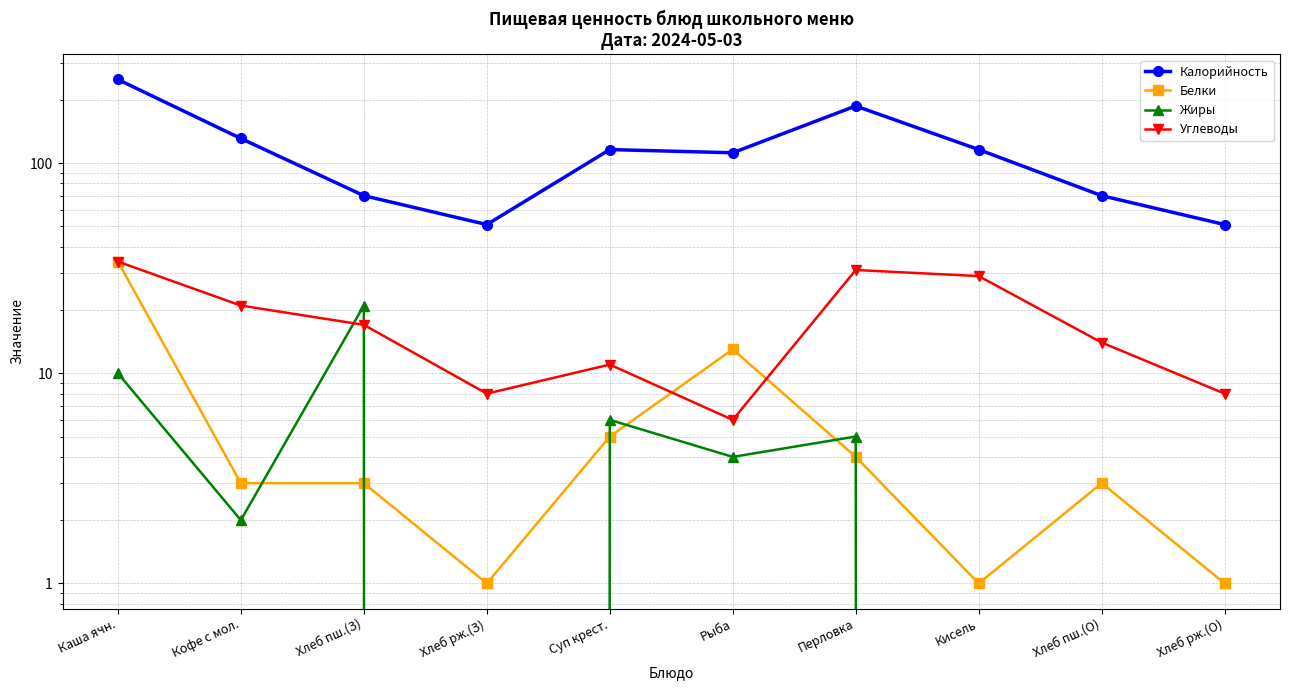

Which category has the lowest value in the Белки series?

Хлеб рж.(З)